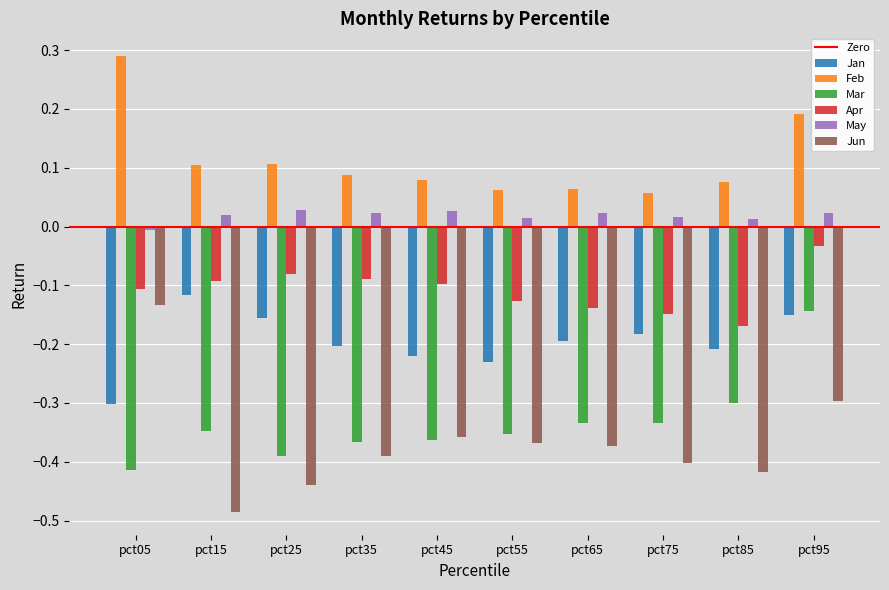

At which label is Apr closest to 0?

pct95